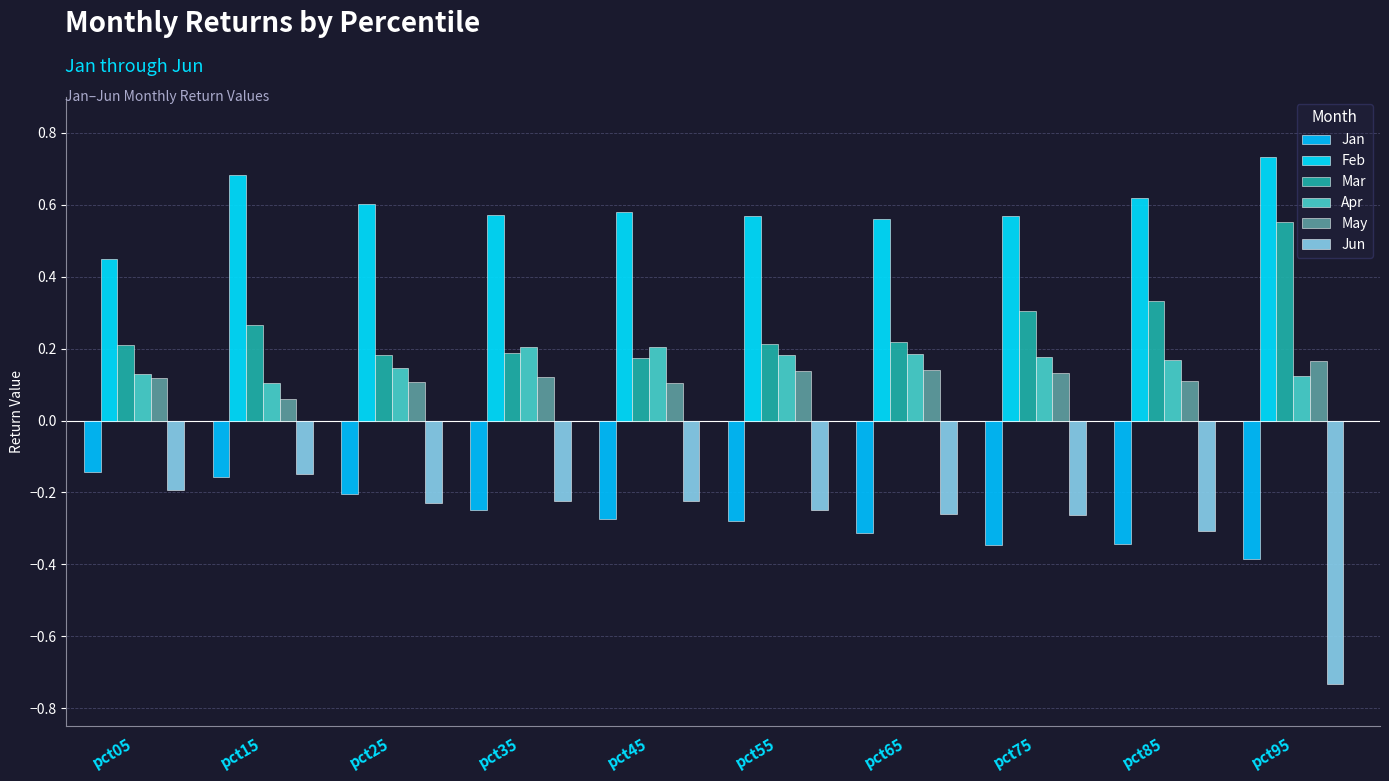

What is the sum of all May values?

1.2